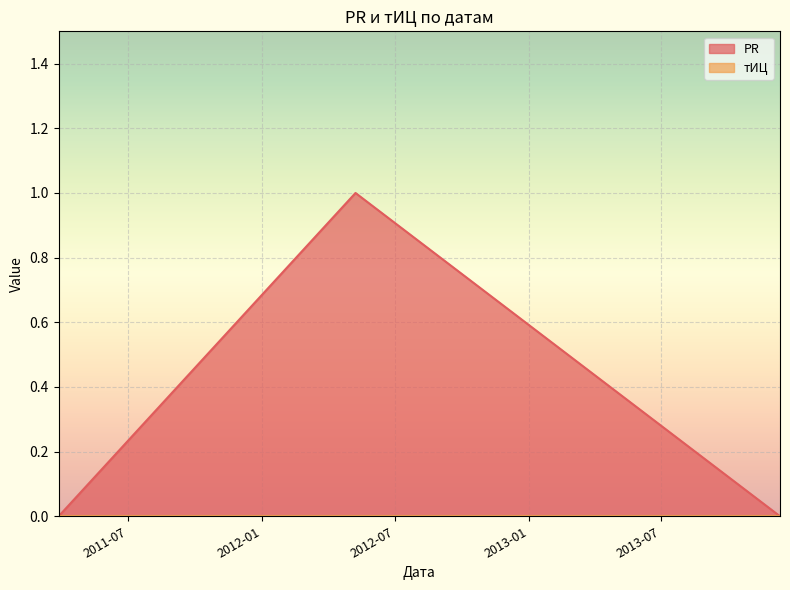

True or false: the data shows 0 at 2011-03-28.

False